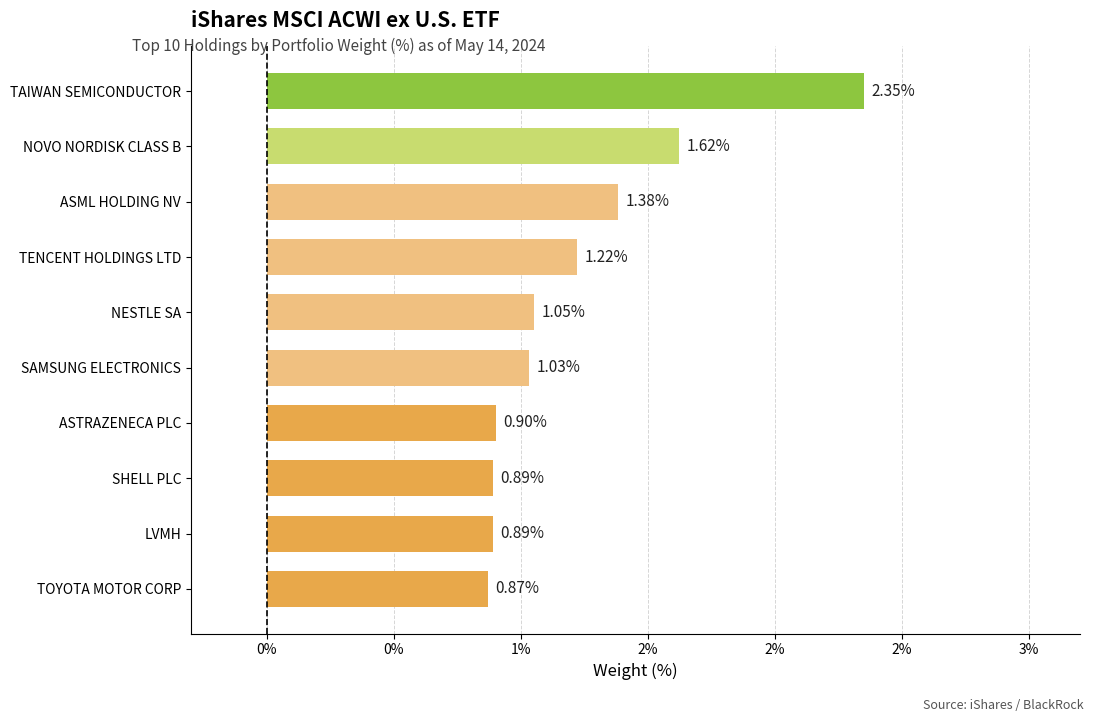

What is the smallest value displayed?

0.9